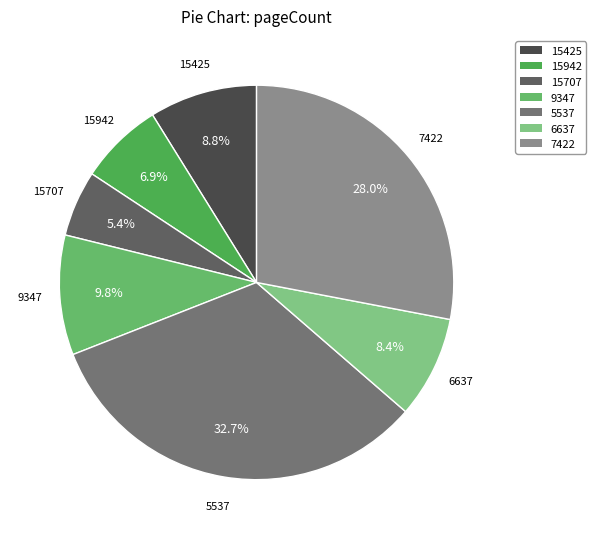

To the nearest percent, what is the difference between the largest and smallest slice percentages?

27%